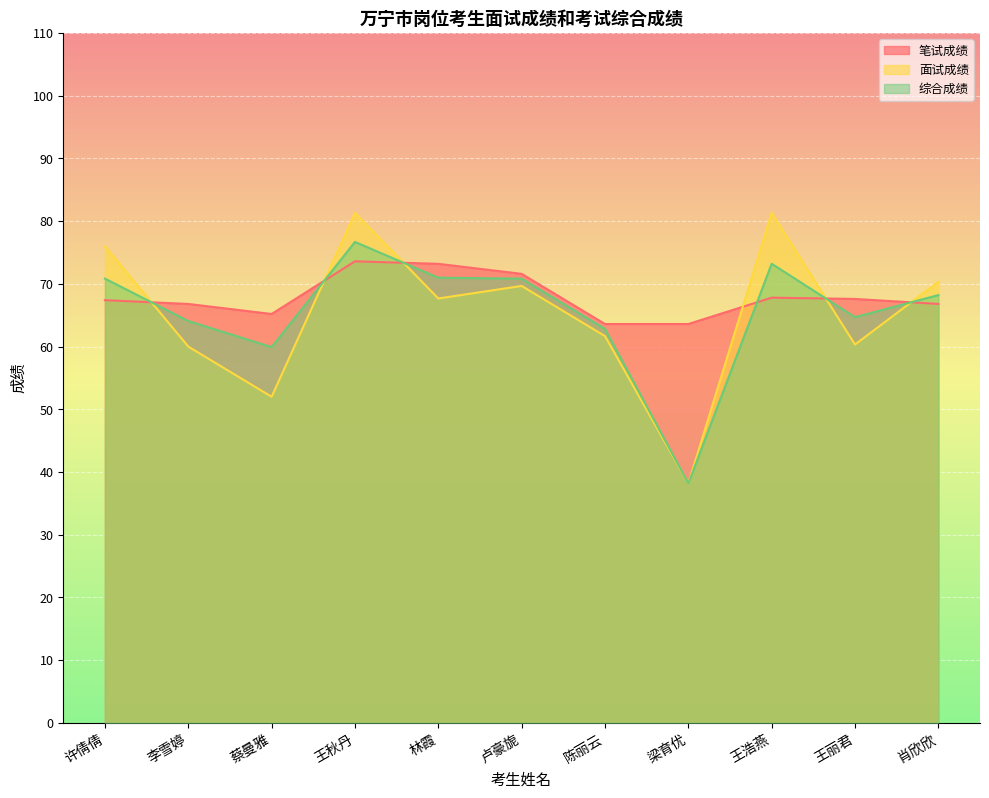

What is the total value across all series at 王秋丹?

231.6